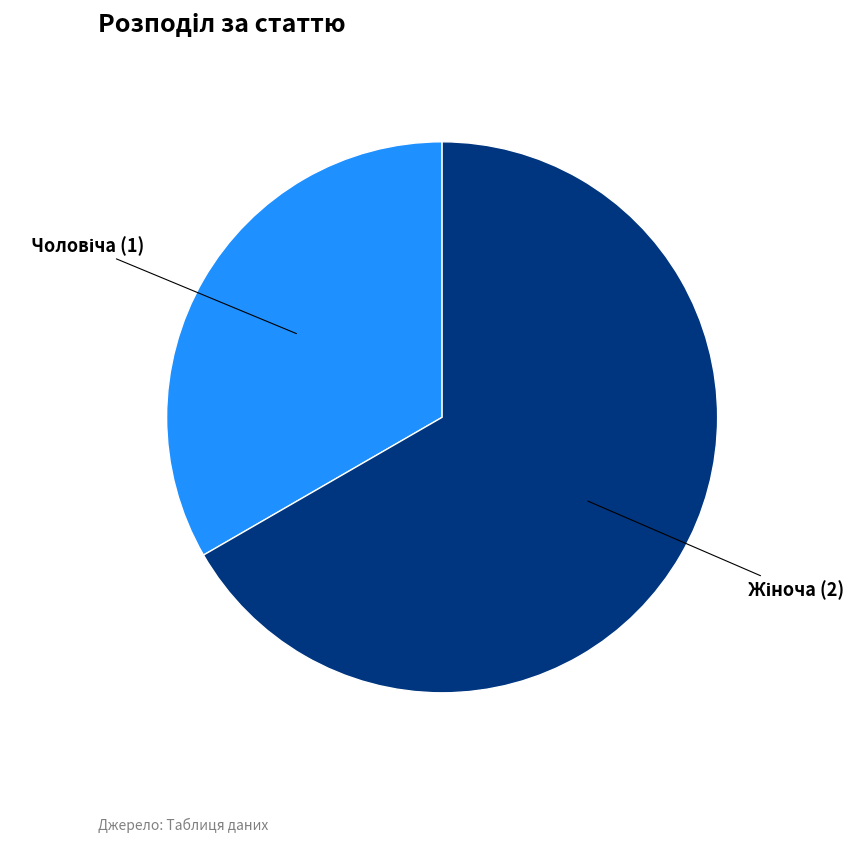

Count the number of slices in the pie.

2